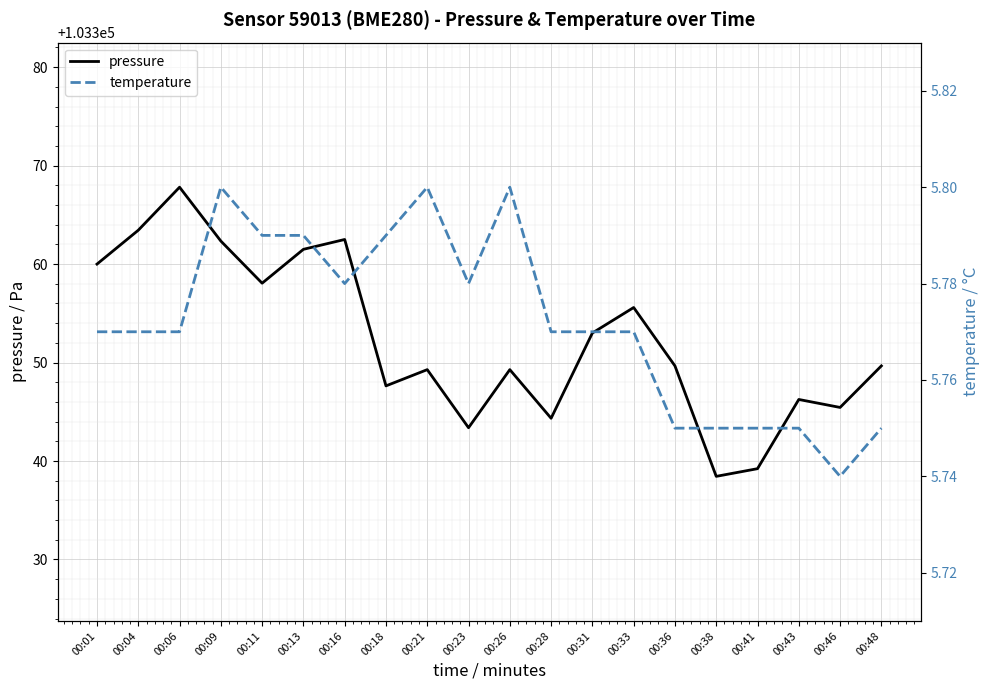

Reading right to left, transcribe all the data shown in this chart.

pressure: 00:48=103349.7	00:46=103345.4	00:43=103346.2	00:41=103339.2	00:38=103338.4	00:36=103349.7	00:33=103355.6	00:31=103353.0	00:28=103344.3	00:26=103349.3	00:23=103343.4	00:21=103349.3	00:18=103347.6	00:16=103362.5	00:13=103361.5	00:11=103358.1	00:09=103362.3	00:06=103367.8	00:04=103363.4	00:01=103360.0
temperature: 00:48=5.8	00:46=5.7	00:43=5.8	00:41=5.8	00:38=5.8	00:36=5.8	00:33=5.8	00:31=5.8	00:28=5.8	00:26=5.8	00:23=5.8	00:21=5.8	00:18=5.8	00:16=5.8	00:13=5.8	00:11=5.8	00:09=5.8	00:06=5.8	00:04=5.8	00:01=5.8